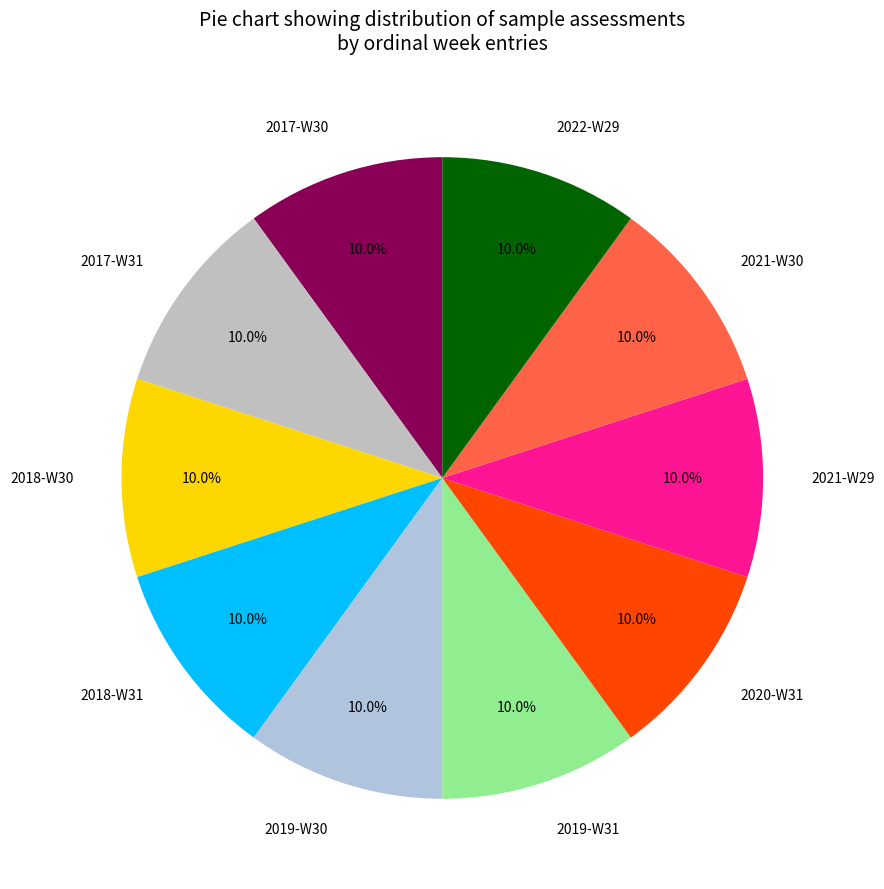

Count the number of slices in the pie.

10